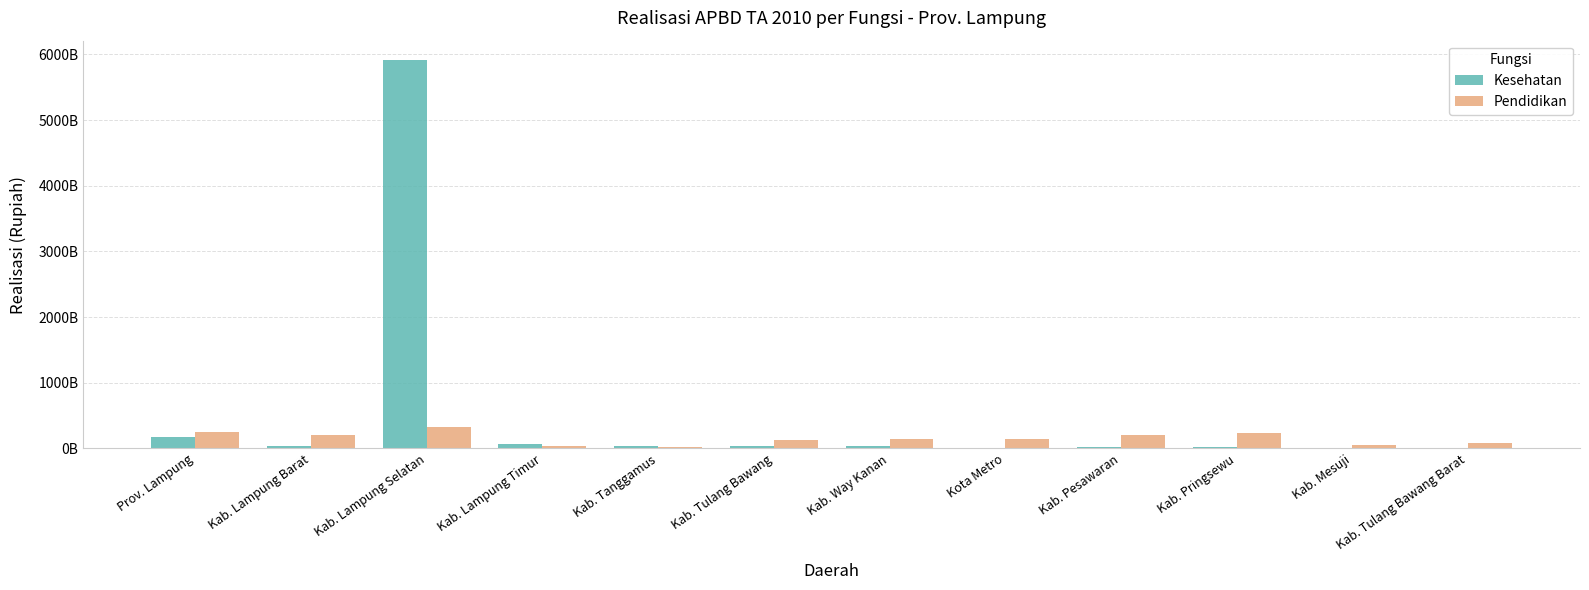

At which label does Kesehatan reach its peak?

Kab. Lampung Selatan